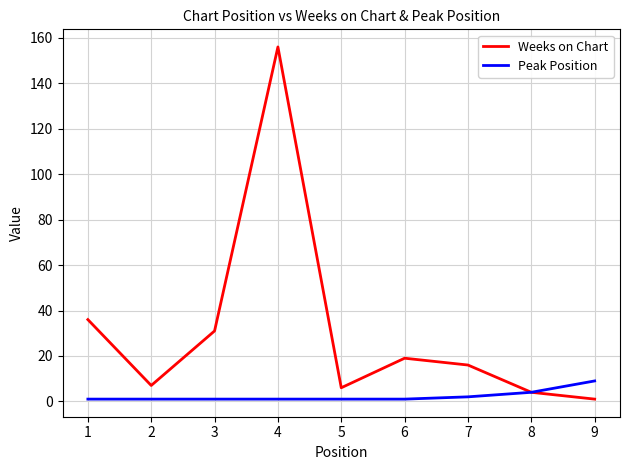

Which category has the highest value across all series?

4